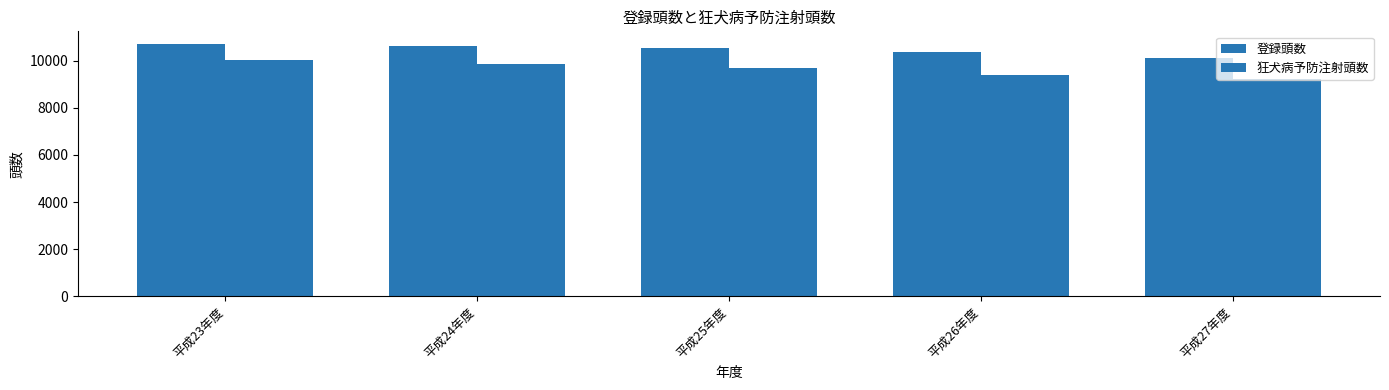

Is it true that 登録頭数 equals 4753 at 平成26年度?

False